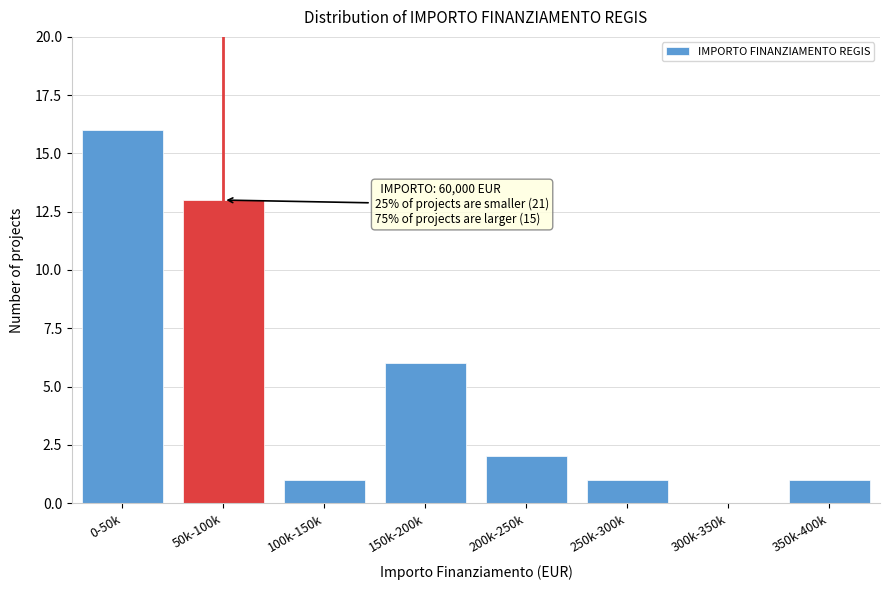

Reading left to right, transcribe all the data shown in this chart.

0-50k=16	50k-100k=13	100k-150k=1	150k-200k=6	200k-250k=2	250k-300k=1	300k-350k=0	350k-400k=1